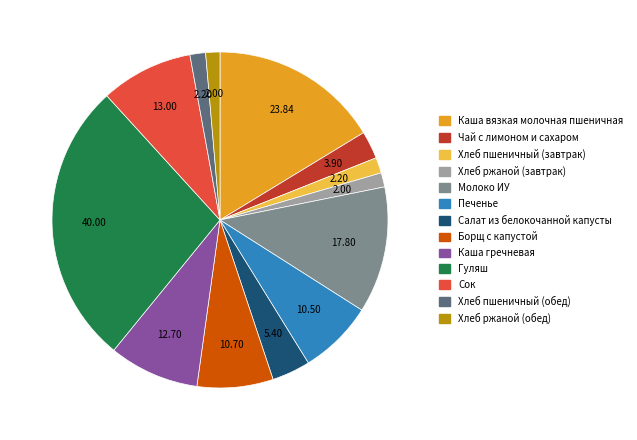

Does any single category account for the majority?

No